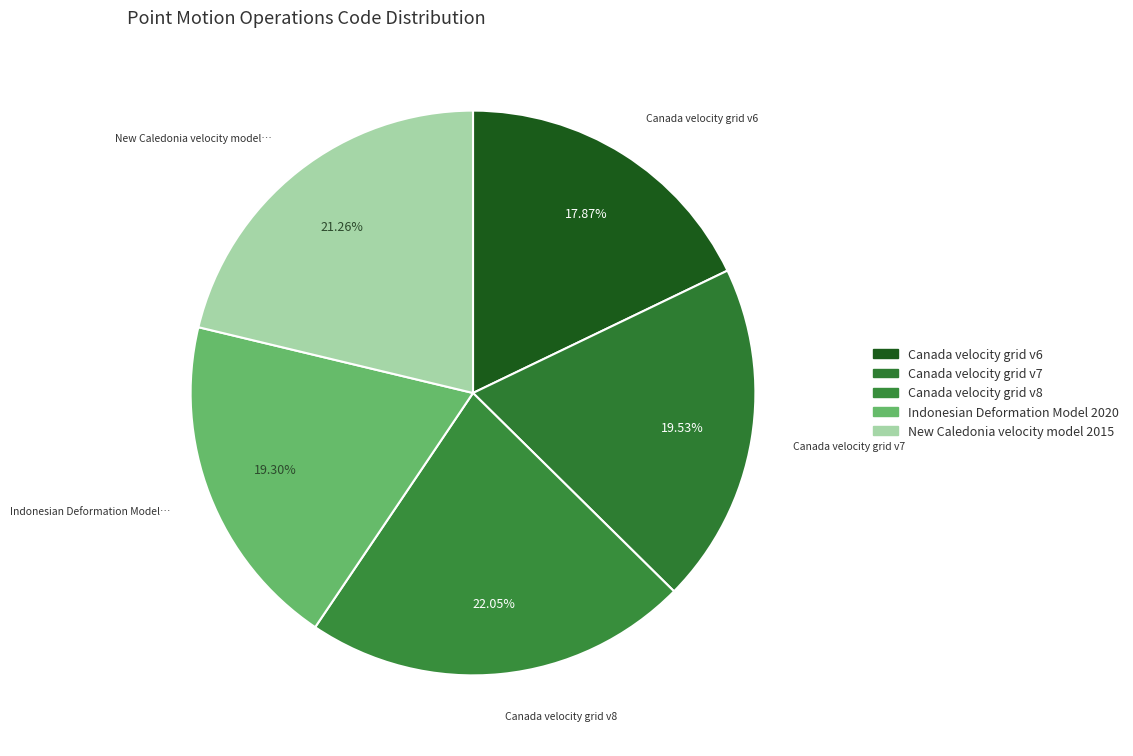

What is the smallest slice in the pie chart?

Canada velocity grid v6